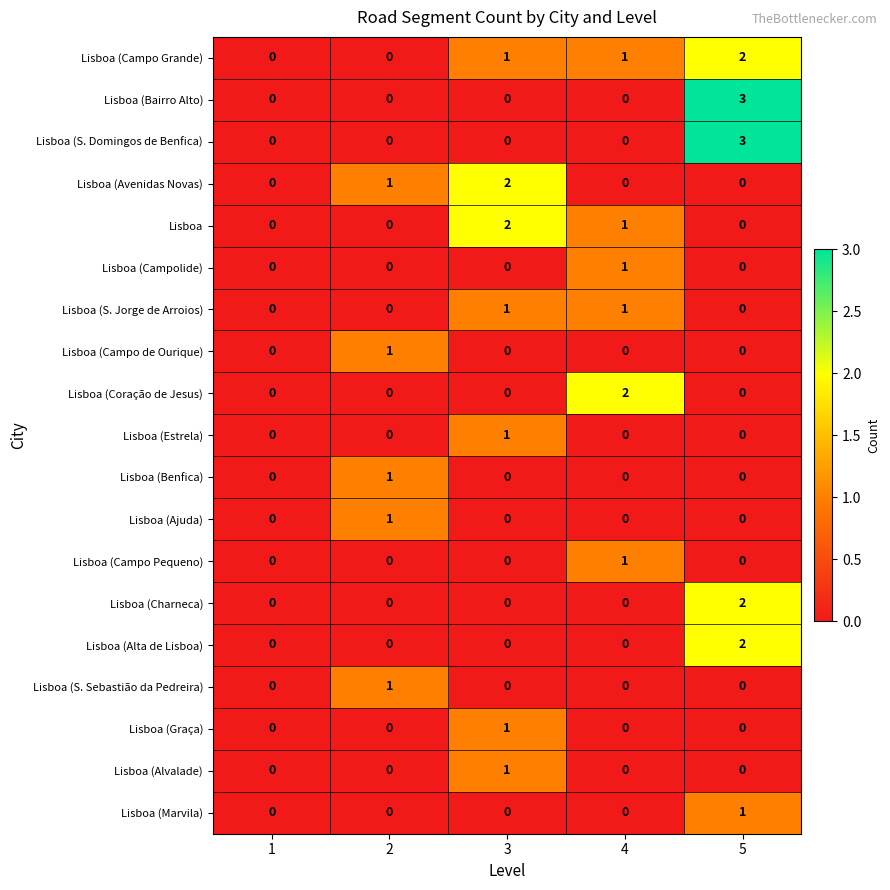

At which label does Lisboa (Marvila) reach its peak?

5